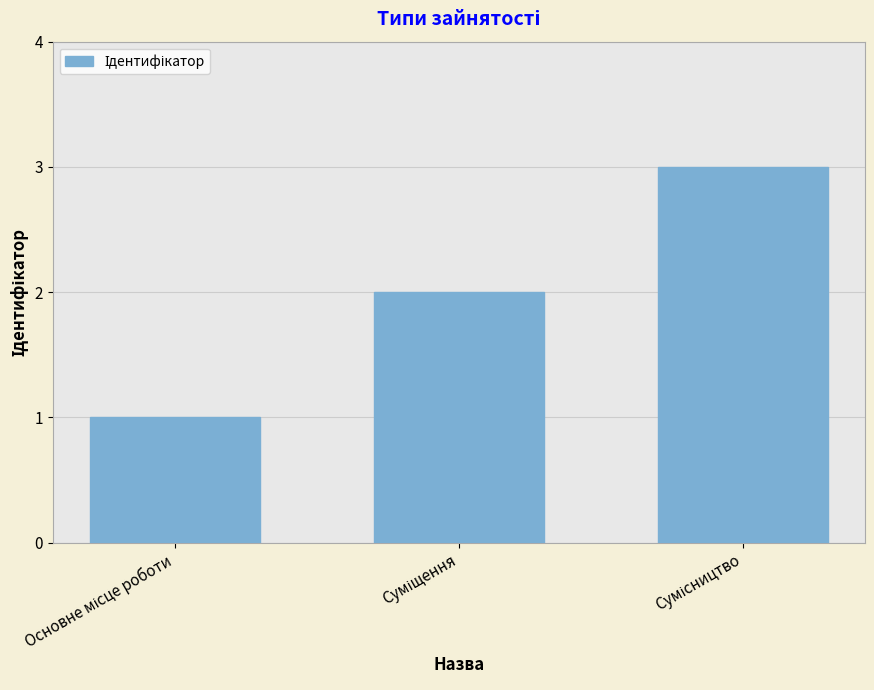

Reading right to left, list all the values displayed in this chart.

3	2	1